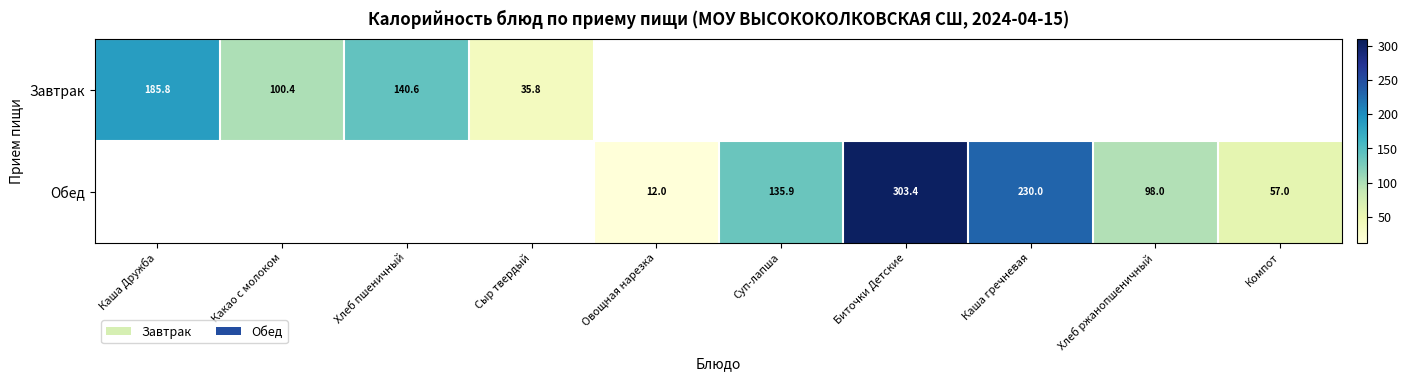

True or false: Завтрак has a value of 215.6 at Хлеб пшеничный.

False